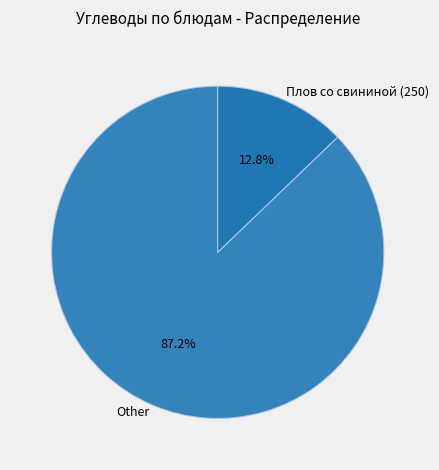

How many segments does this pie chart have?

2